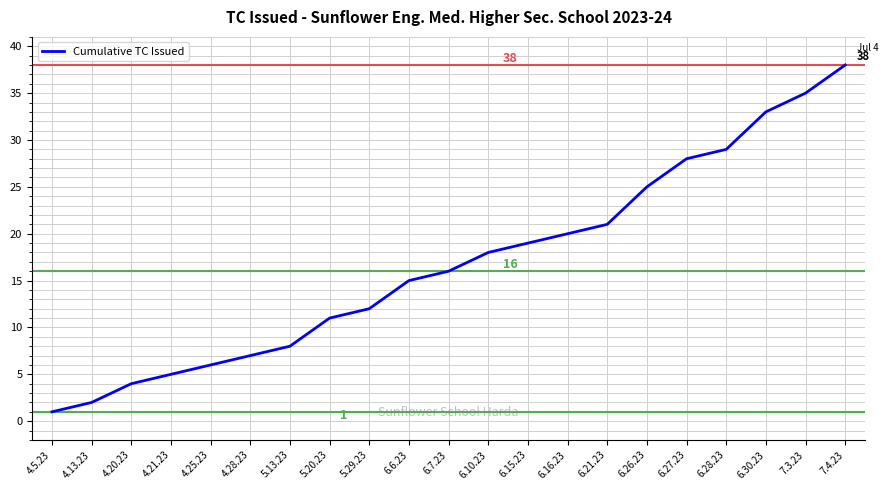

Reading right to left, extract all data points from this chart.

38	35	33	29	28	25	21	20	19	18	16	15	12	11	8	7	6	5	4	2	1